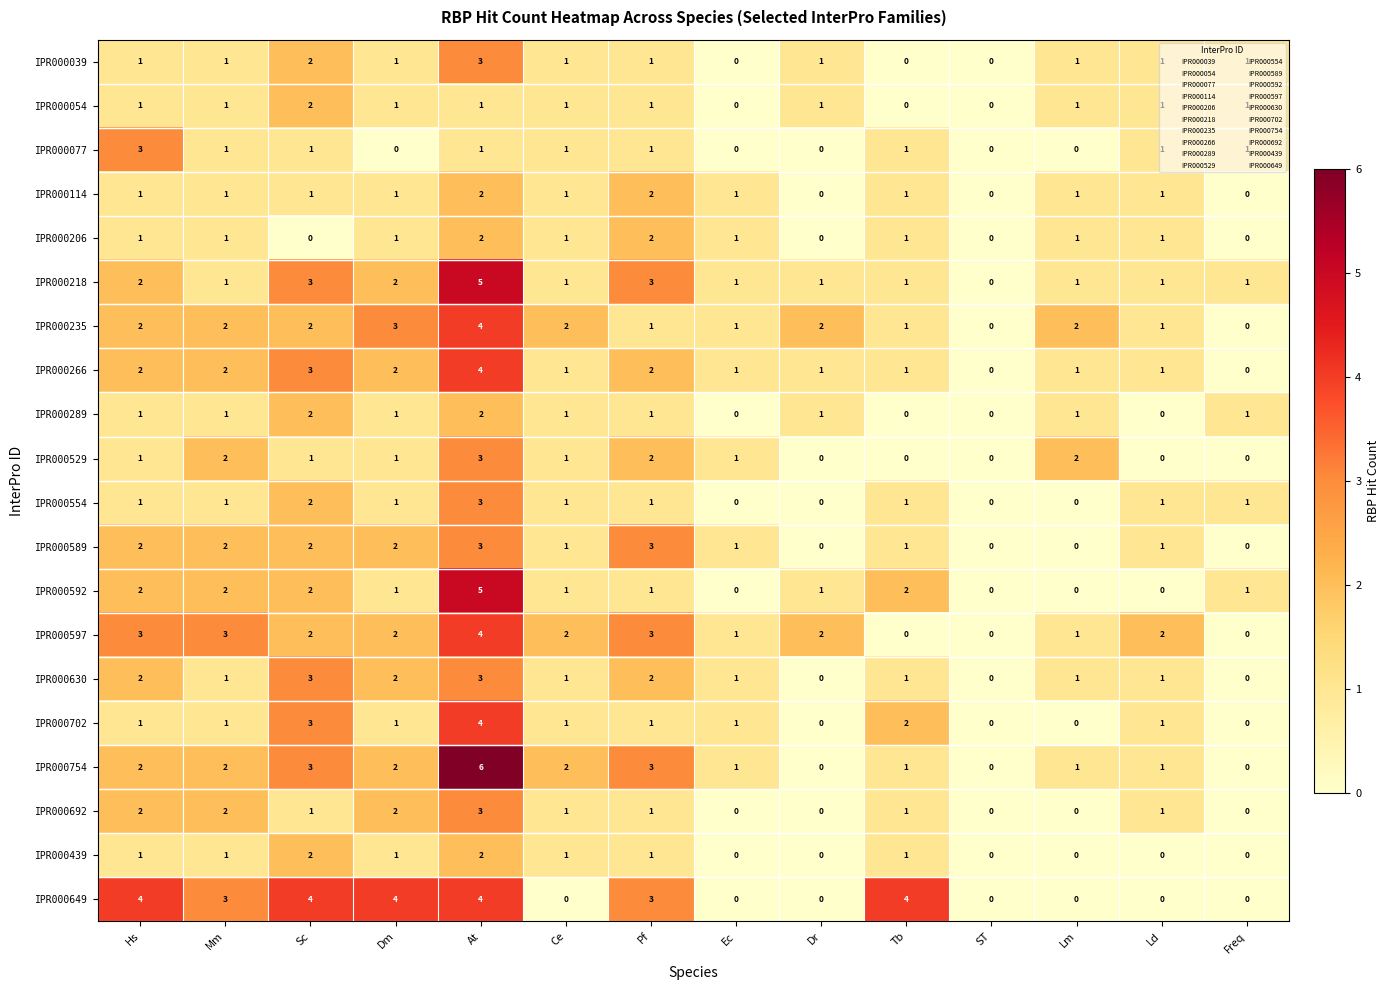

How many data points does each series have?

14